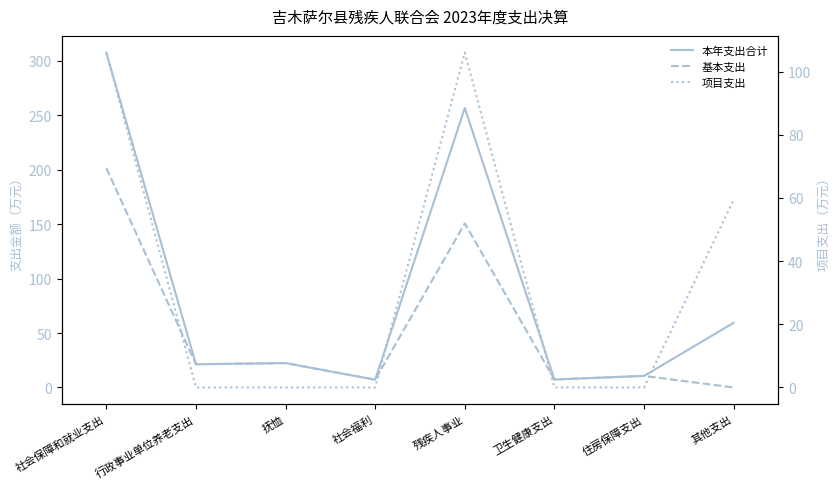

How many interior local peaks does the 项目支出 series have?

1